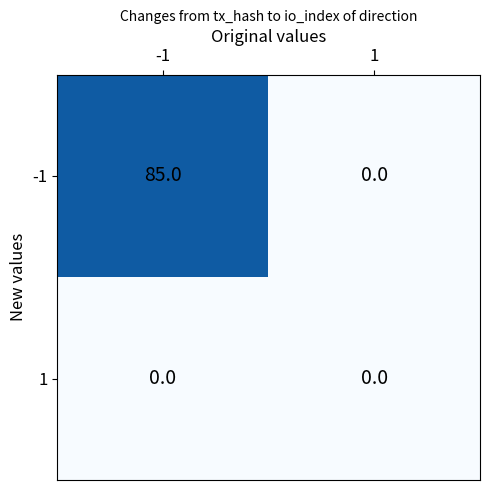

What is the difference between the maximum and minimum values in the -1 series?

85